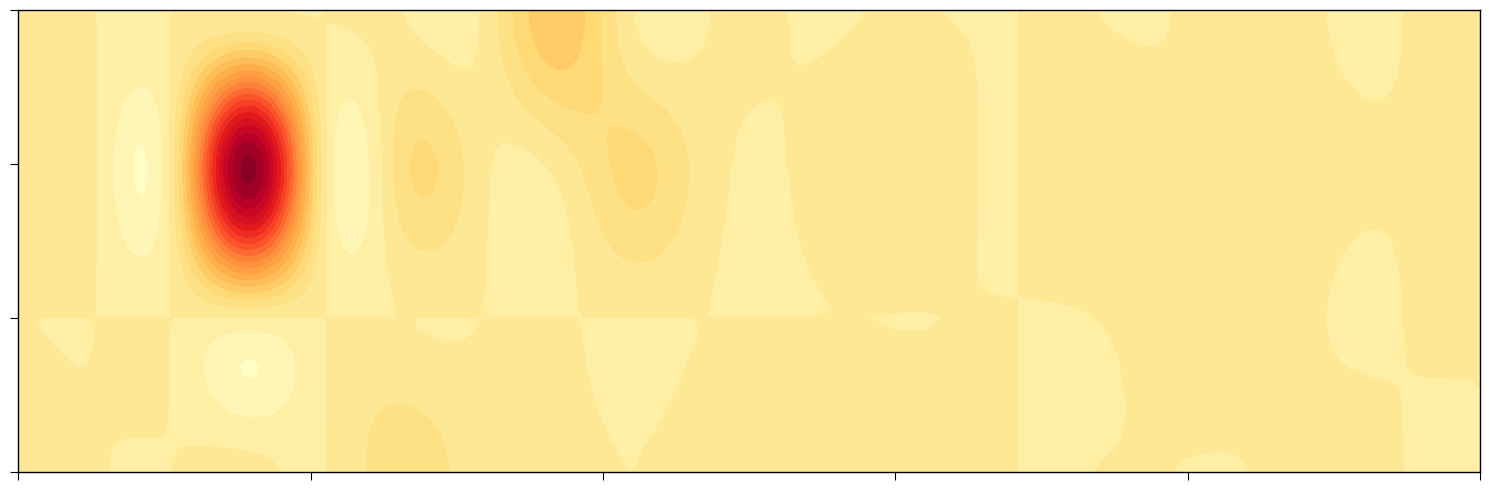

Which series changed the most between Abilene Christian and Athenaeum of Ohio?

b_A department or departmental branch library